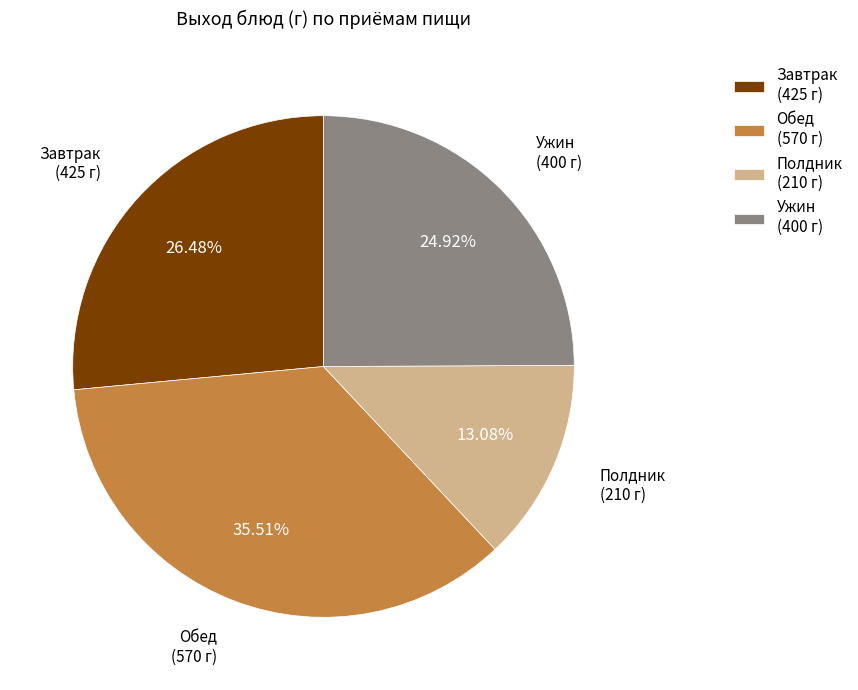

Does any single category account for the majority?

No